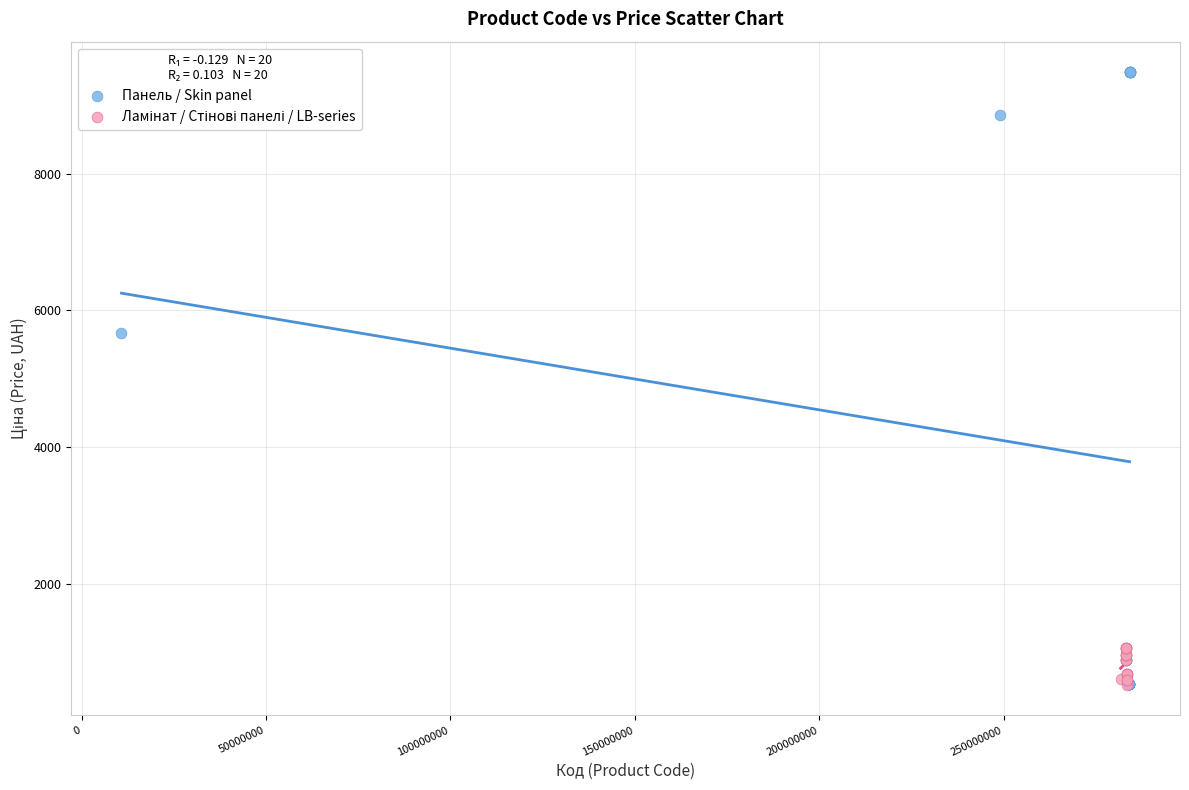

Which series has the largest Y range (max minus min)?

Панель / Skin panel